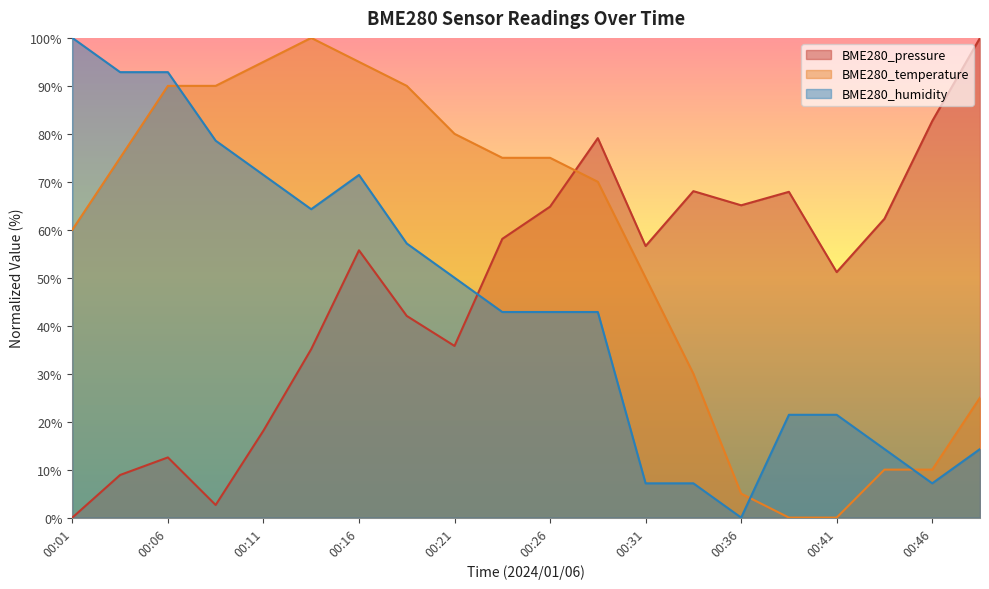

At which category does BME280_humidity reach its first local valley?

00:13